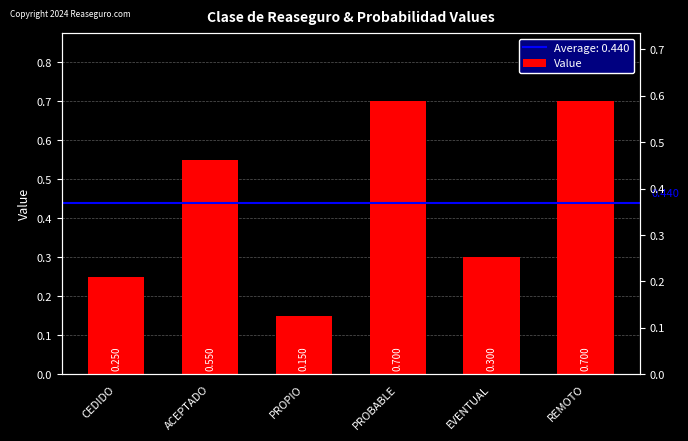

What is the sum of all values?

2.6